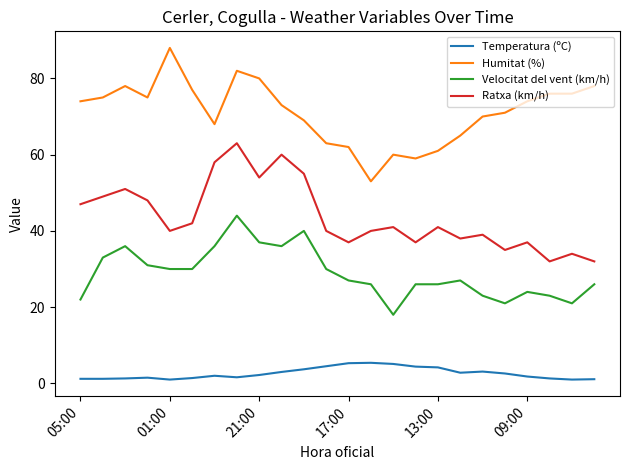

True or false: Velocitat del vent (km/h) and Ratxa (km/h) intersect in this chart.

False